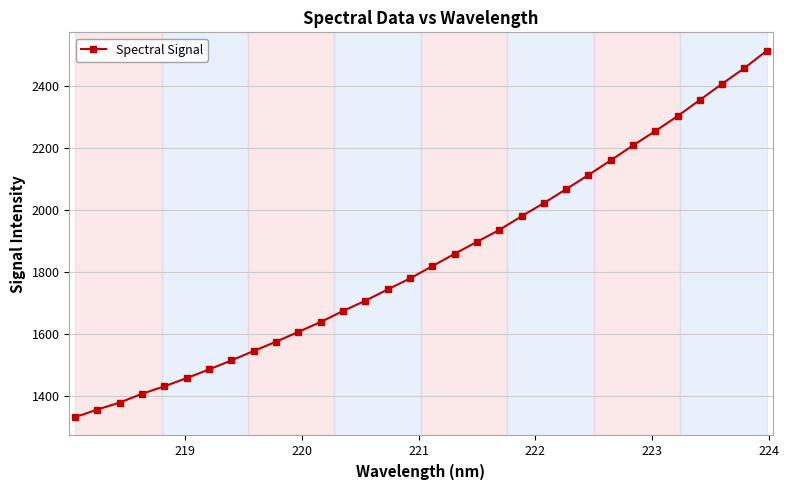

What is the value of the 16th point from the left?

1780.3